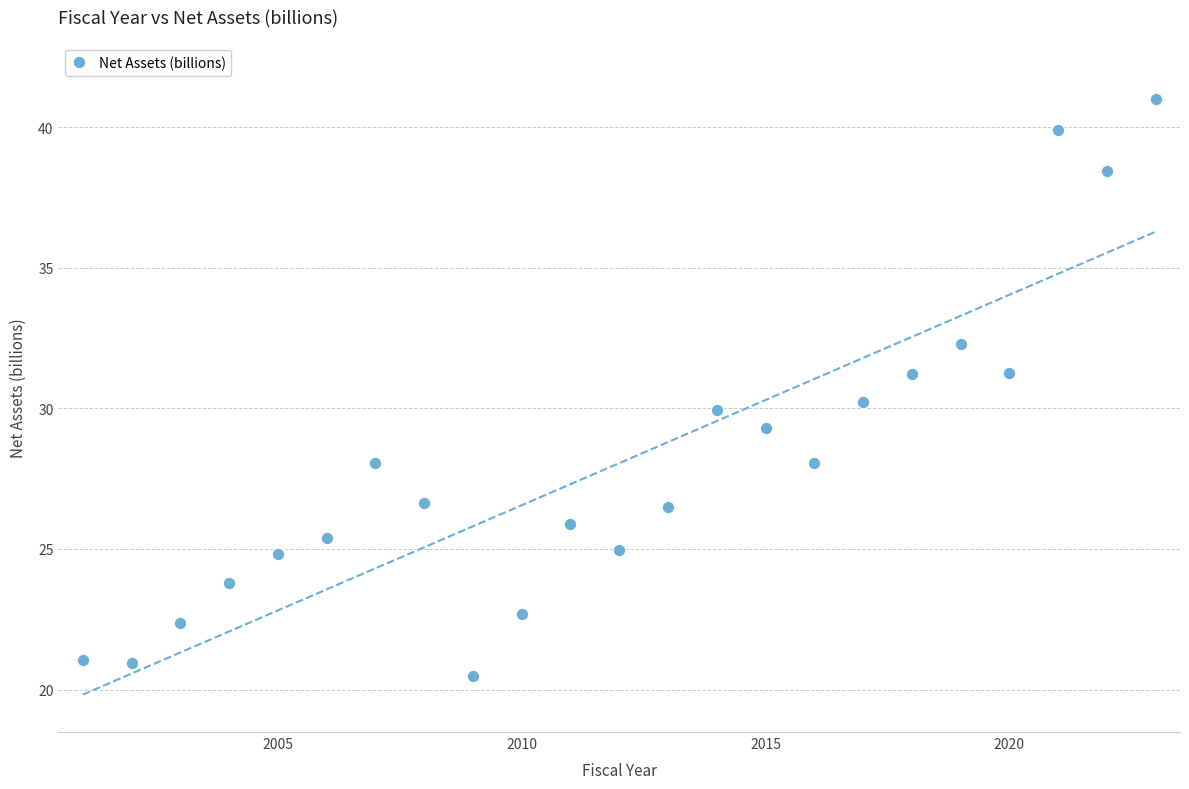

What is the range of X values (max minus min)?

22.0